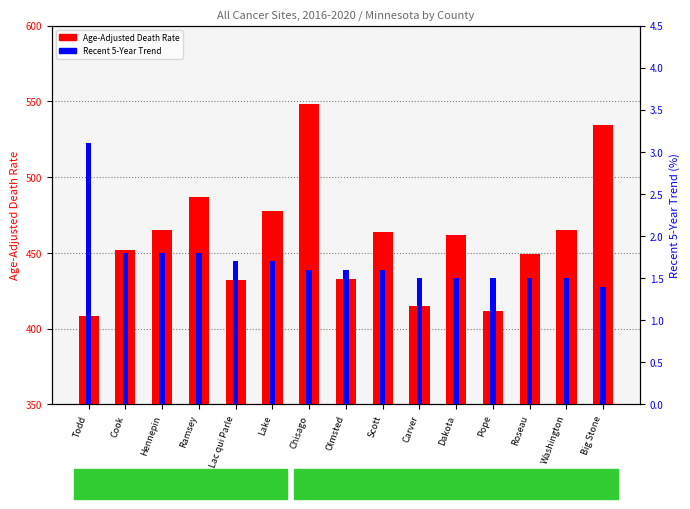

List the series in order of their overall mean, lowest first.

Recent 5-Year Trend (%), Age-Adjusted Death Rate